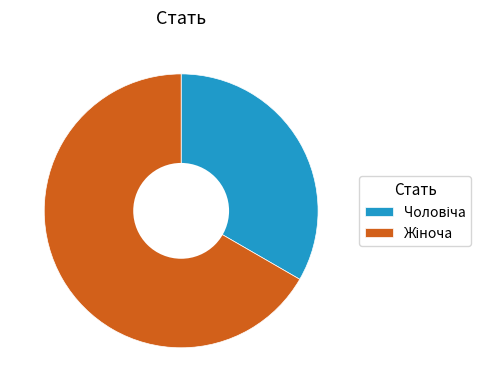

Does any single category account for the majority?

Yes